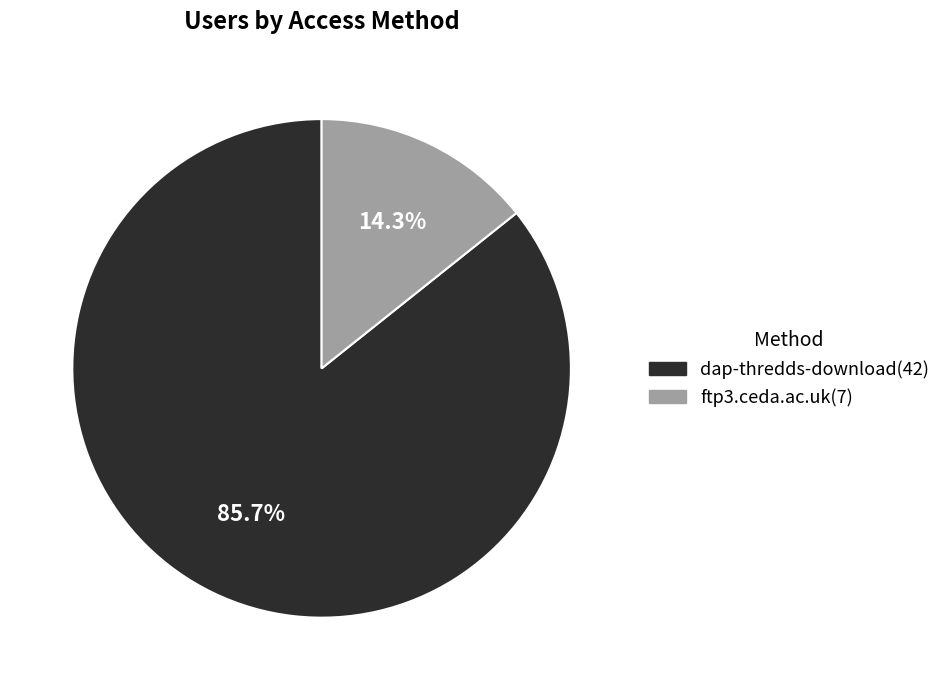

To the nearest percent, what portion does ftp3.ceda.ac.uk represent?

14%